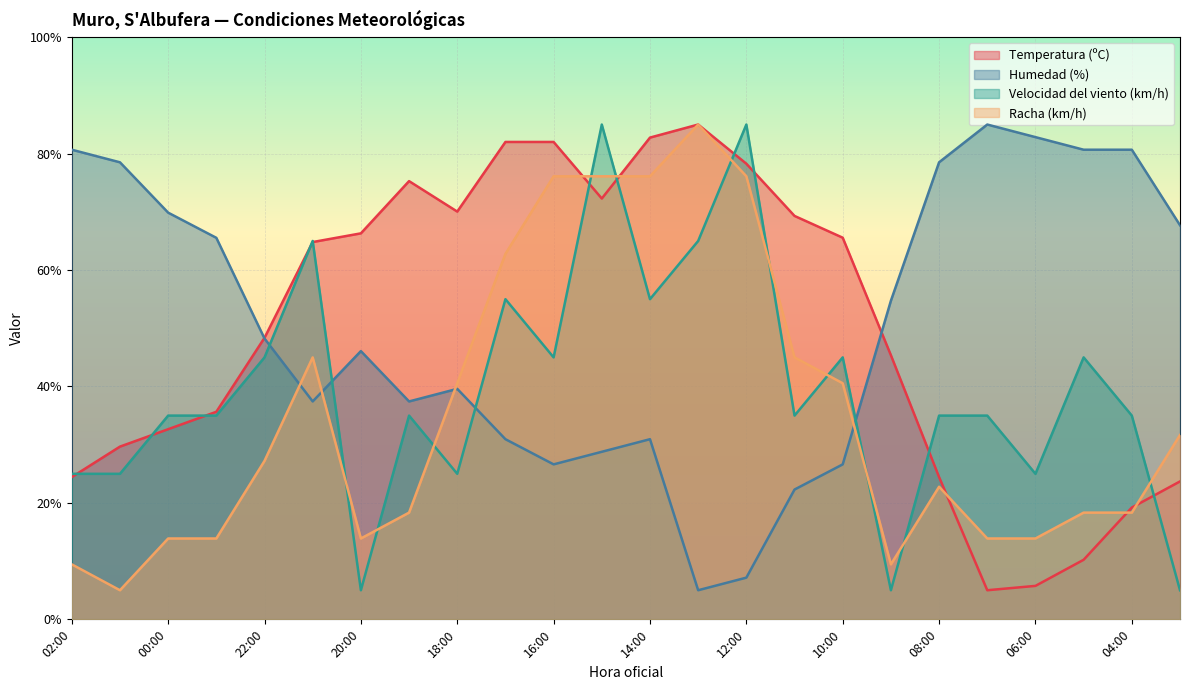

Rank the categories by Humedad (%) value from highest to lowest.

07:00, 06:00, 02:00, 05:00, 04:00, 01:00, 08:00, 00:00, 03:00, 23:00, 09:00, 22:00, 20:00, 18:00, 21:00, 19:00, 17:00, 14:00, 15:00, 16:00, 10:00, 11:00, 12:00, 13:00